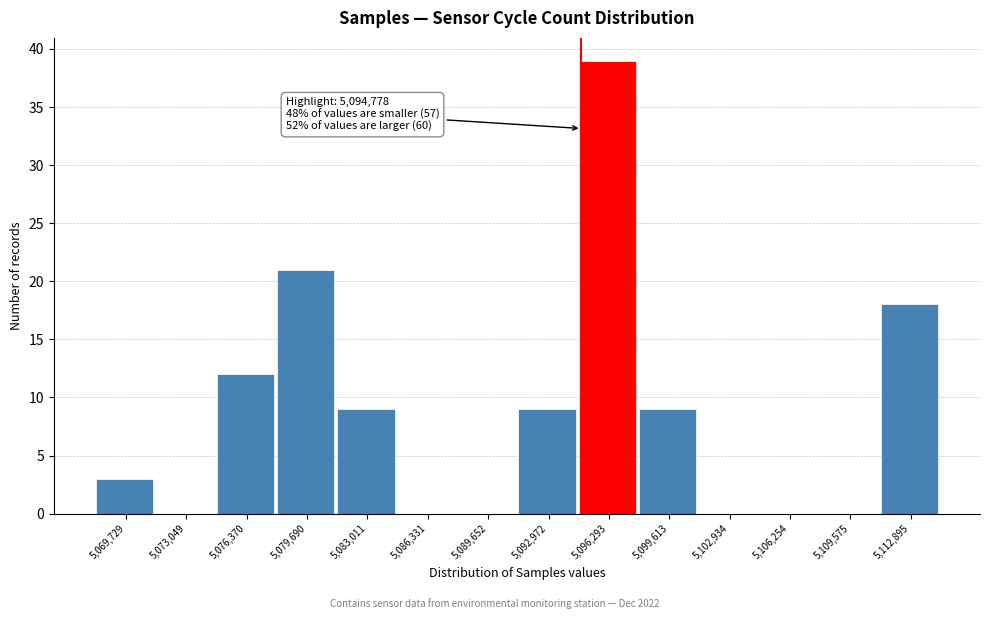

Which range on the x-axis has the tallest bar?

5094500 to 5098000